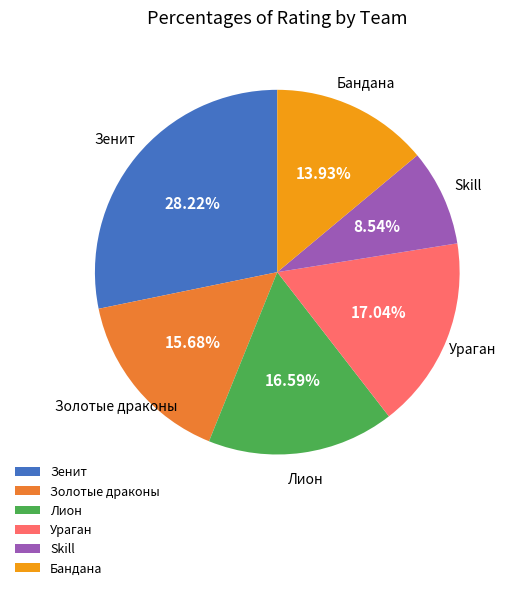

Which slice is the largest?

Зенит